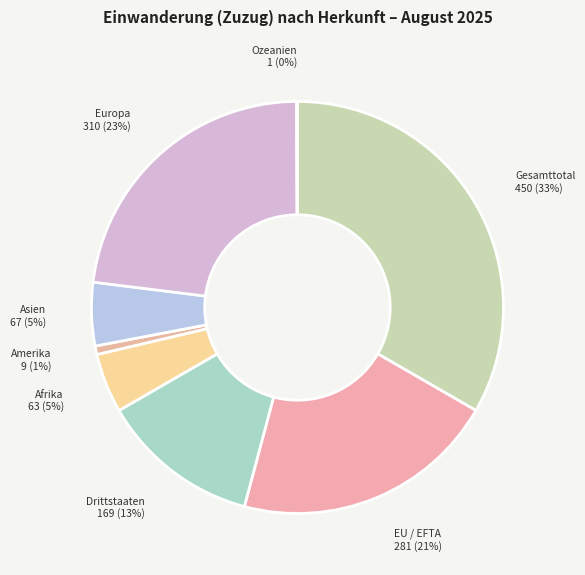

Is there a majority slice in this chart?

No